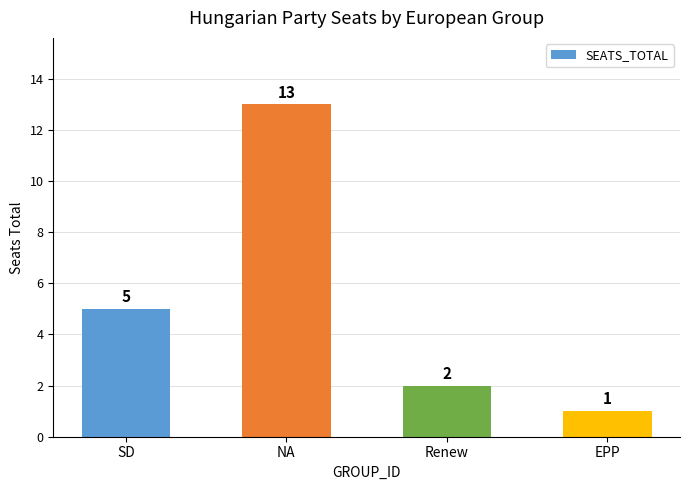

What is the value of the 3rd bar from the left?

2